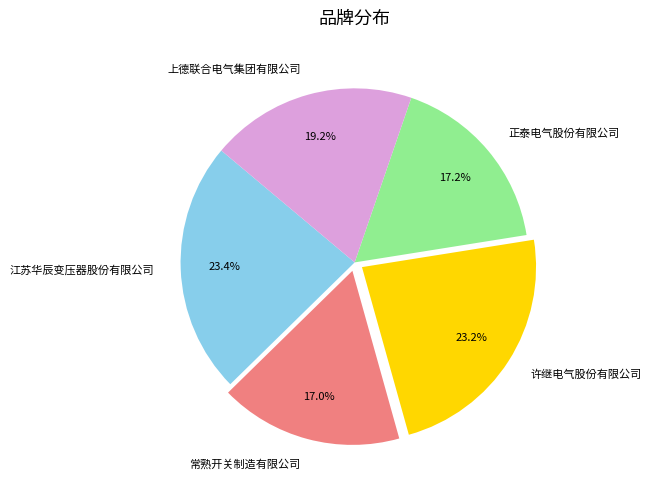

How many segments does this pie chart have?

5